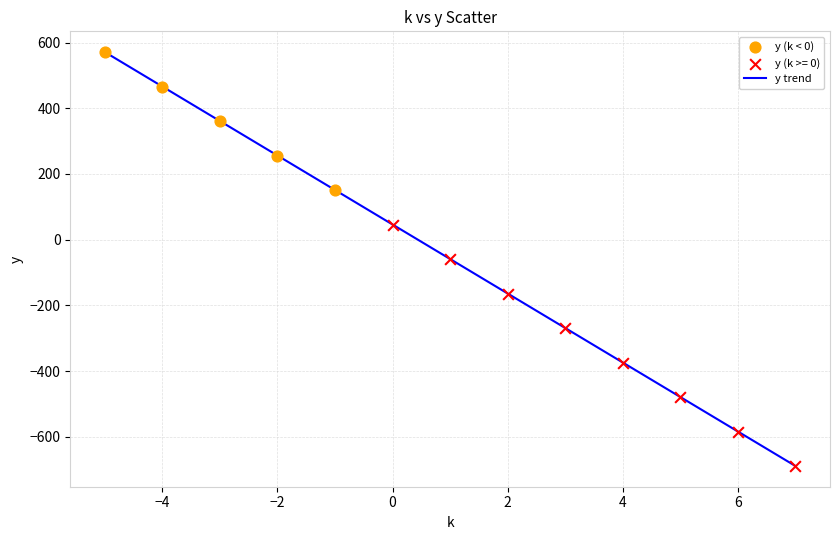

What is the minimum value shown in the chart?

-689